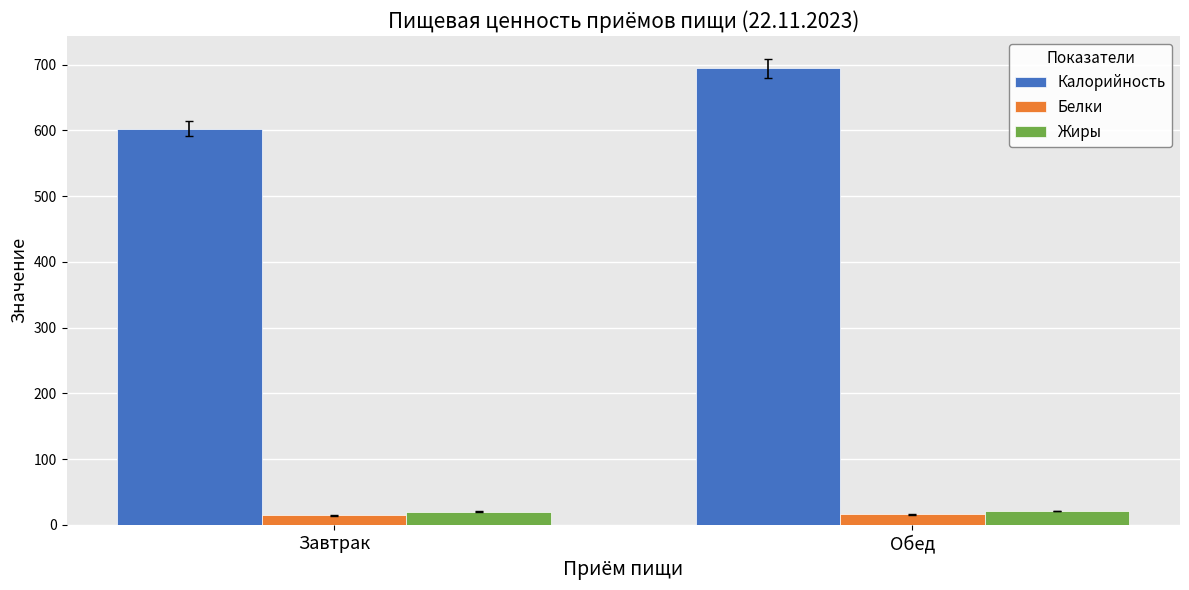

Between Завтрак and Обед, which series saw the biggest shift?

Калорийность